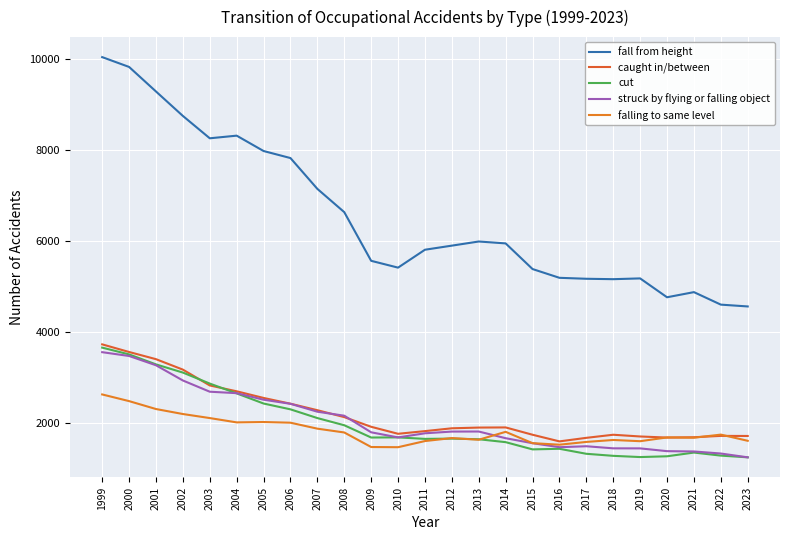

At how many categories does at least one series exceed 5209?

17